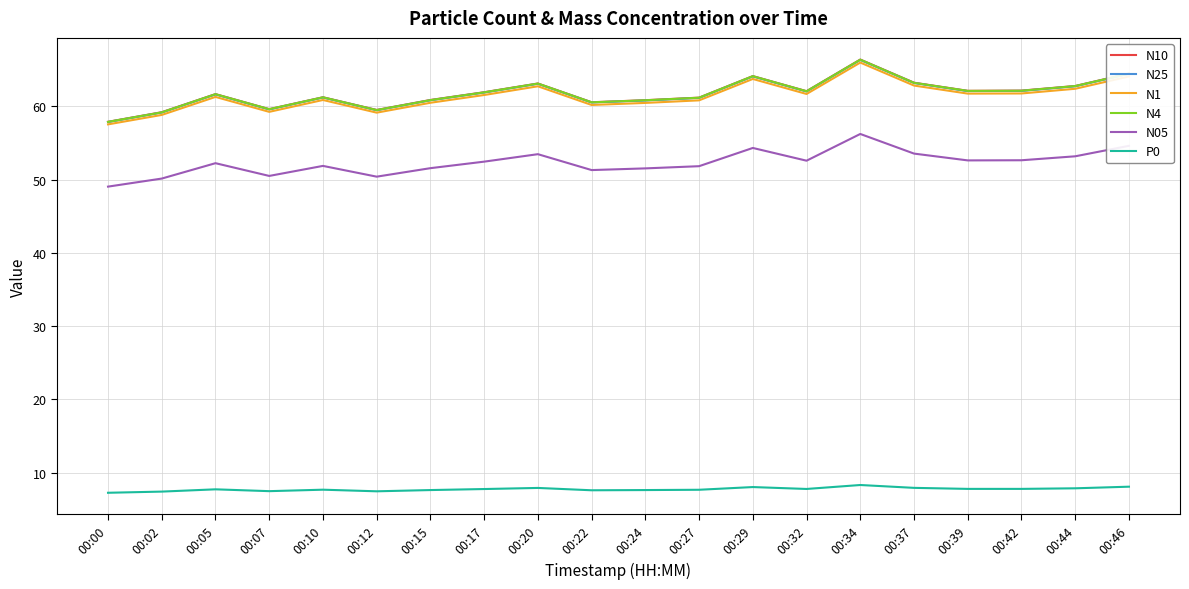

True or false: P0 and N4 intersect in this chart.

False